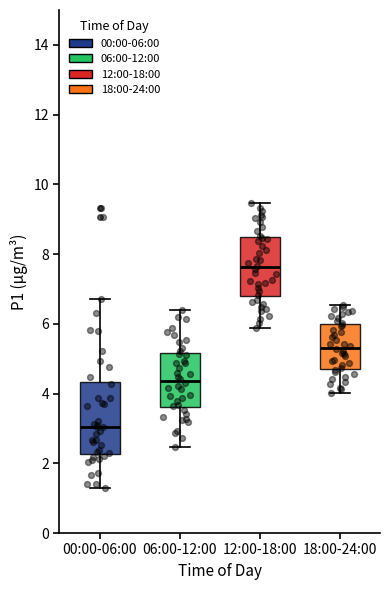

Reading left to right, read every box against the y-axis: the position of its median line, the range the box covers, and the ends of its whiskers. The values are not printed on the chart, so give them approximately, as read against the axis.

00:00-06:00: median 3.0, box 2.2 to 4.4, whiskers 1.4 to 6.8
06:00-12:00: median 4.4, box 3.6 to 5.2, whiskers 2.4 to 6.4
12:00-18:00: median 7.6, box 6.8 to 8.4, whiskers 5.8 to 9.4
18:00-24:00: median 5.4, box 4.8 to 6.0, whiskers 4.0 to 6.6